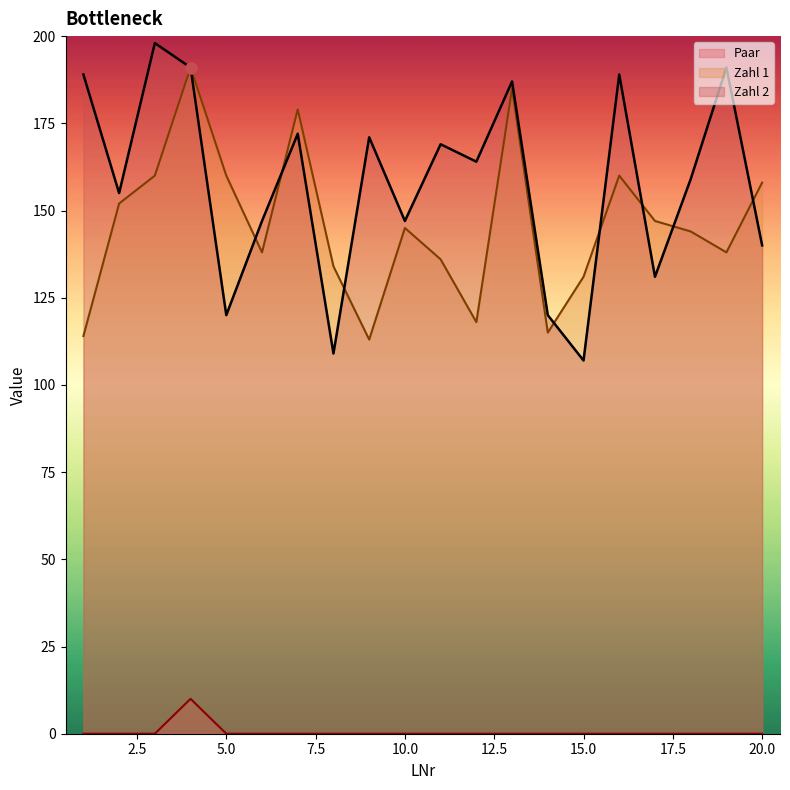

What are all the series names shown in the legend?

Paar, Zahl 1, Zahl 2